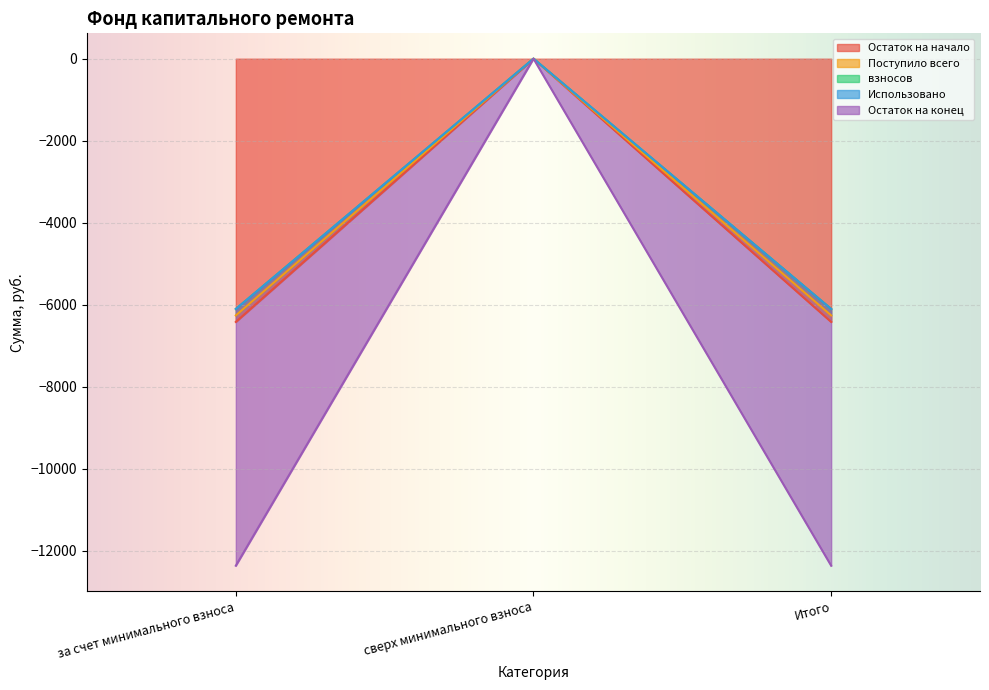

Which series has the largest total across all categories?

Остаток на конец